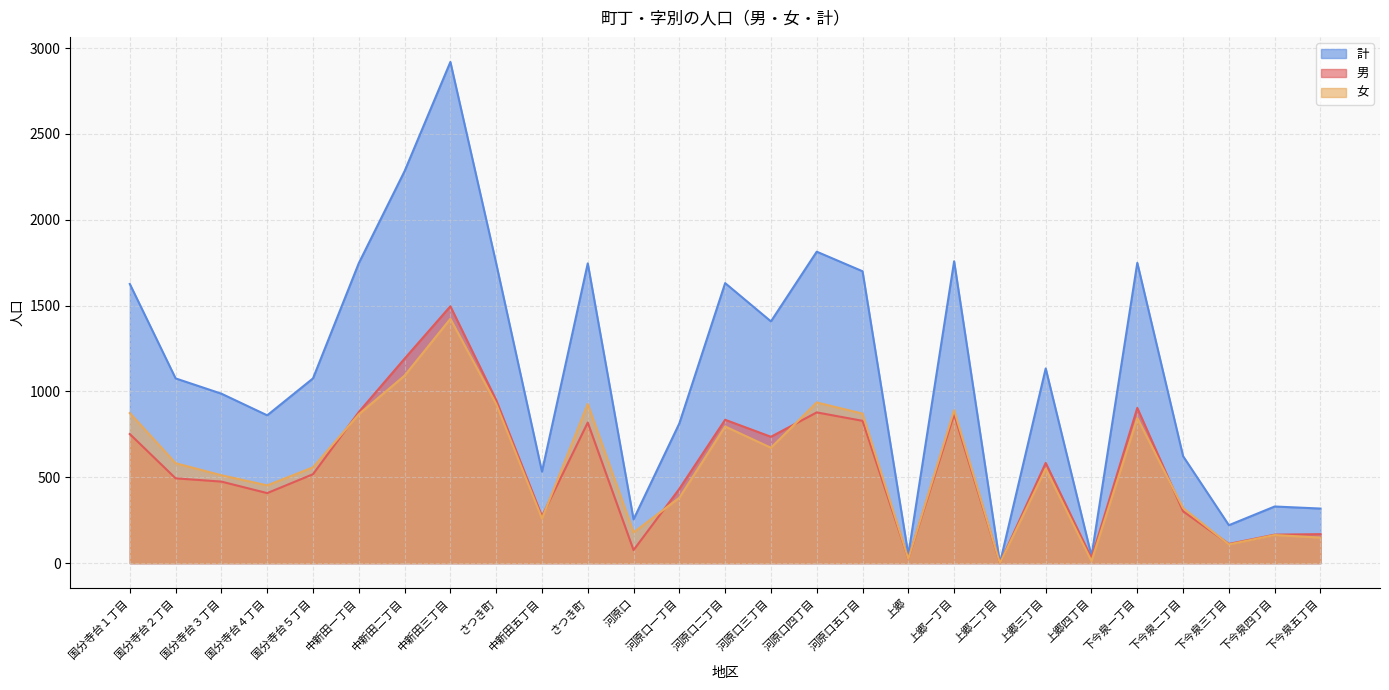

How many data points in 女 are less than 558?

13